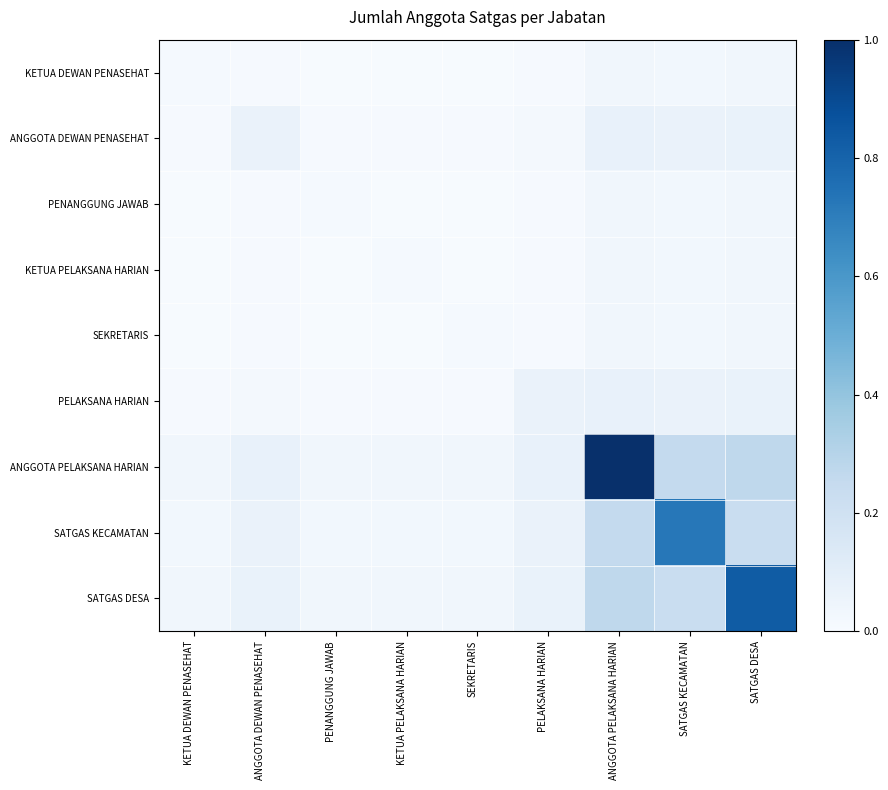

What is the difference between the highest and lowest values at SATGAS DESA?

0.8